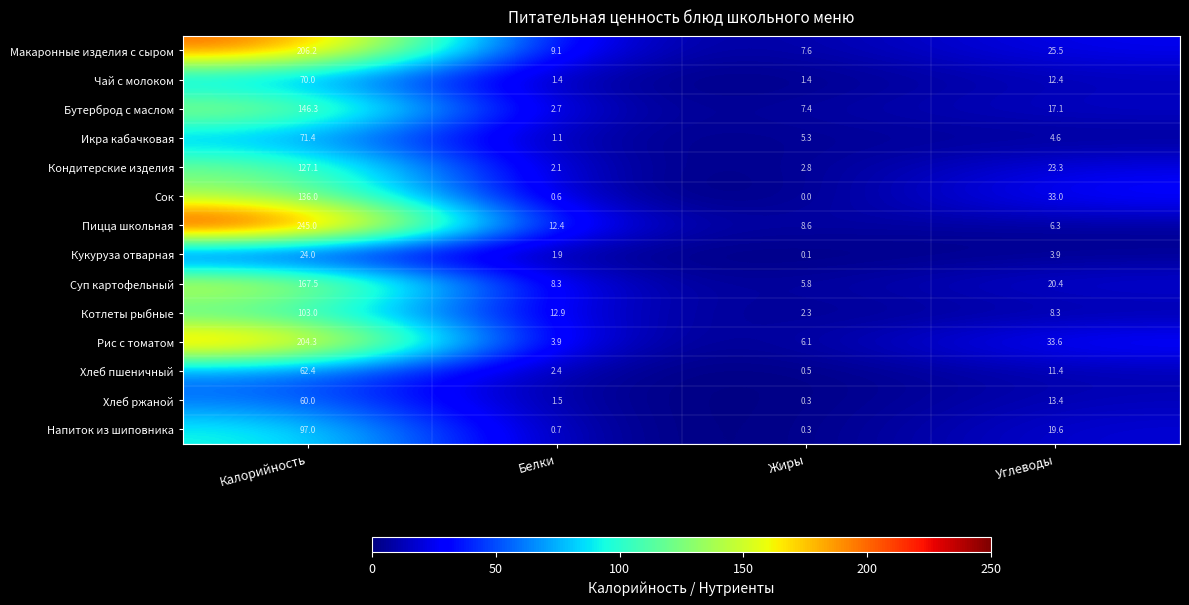

Which series has the largest range (max minus min)?

Пицца школьная